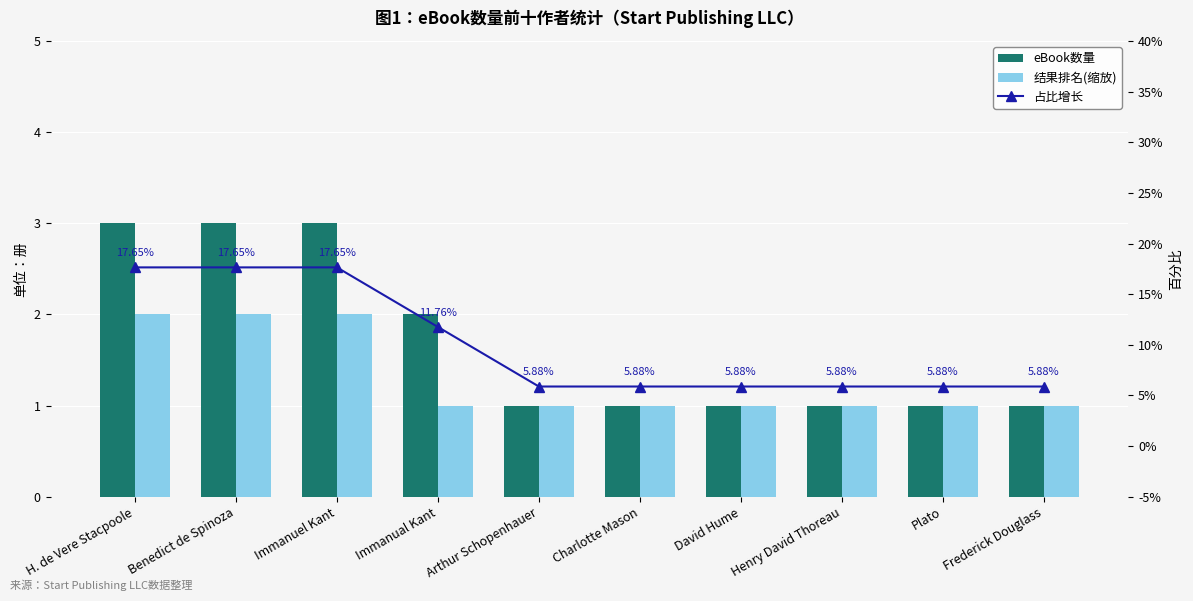

Reading left to right, transcribe all the data shown in this chart.

eBook数量: H. de Vere Stacpoole=3.0	Benedict de Spinoza=3.0	Immanuel Kant=3.0	Immanual Kant=2.0	Arthur Schopenhauer=1.0	Charlotte Mason=1.0	David Hume=1.0	Henry David Thoreau=1.0	Plato=1.0	Frederick Douglass=1.0
结果排名(缩放): H. de Vere Stacpoole=2.0	Benedict de Spinoza=2.0	Immanuel Kant=2.0	Immanual Kant=1.0	Arthur Schopenhauer=1.0	Charlotte Mason=1.0	David Hume=1.0	Henry David Thoreau=1.0	Plato=1.0	Frederick Douglass=1.0
占比增长: H. de Vere Stacpoole=17.6	Benedict de Spinoza=17.6	Immanuel Kant=17.6	Immanual Kant=11.8	Arthur Schopenhauer=5.9	Charlotte Mason=5.9	David Hume=5.9	Henry David Thoreau=5.9	Plato=5.9	Frederick Douglass=5.9